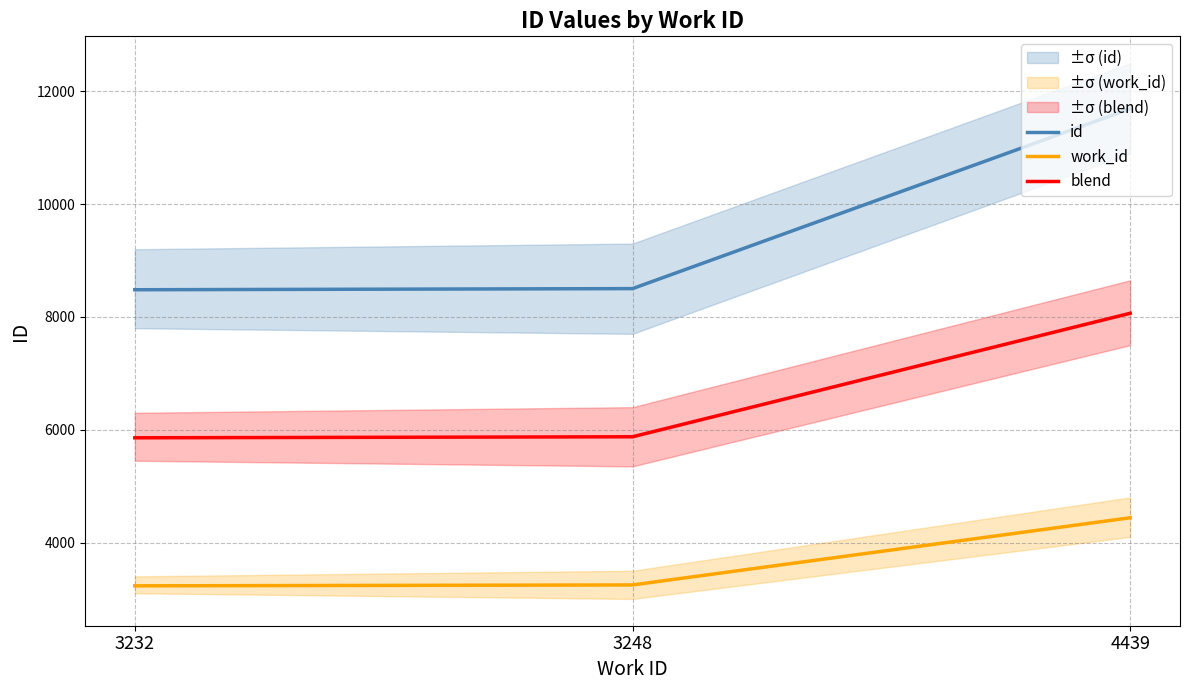

True or false: work_id has a value of 4834 at 3248.

False